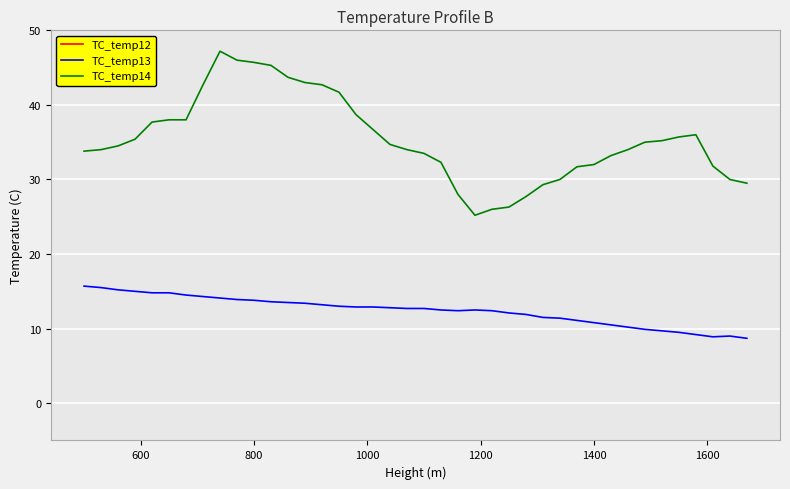

What is the minimum value shown in the chart?

8.7